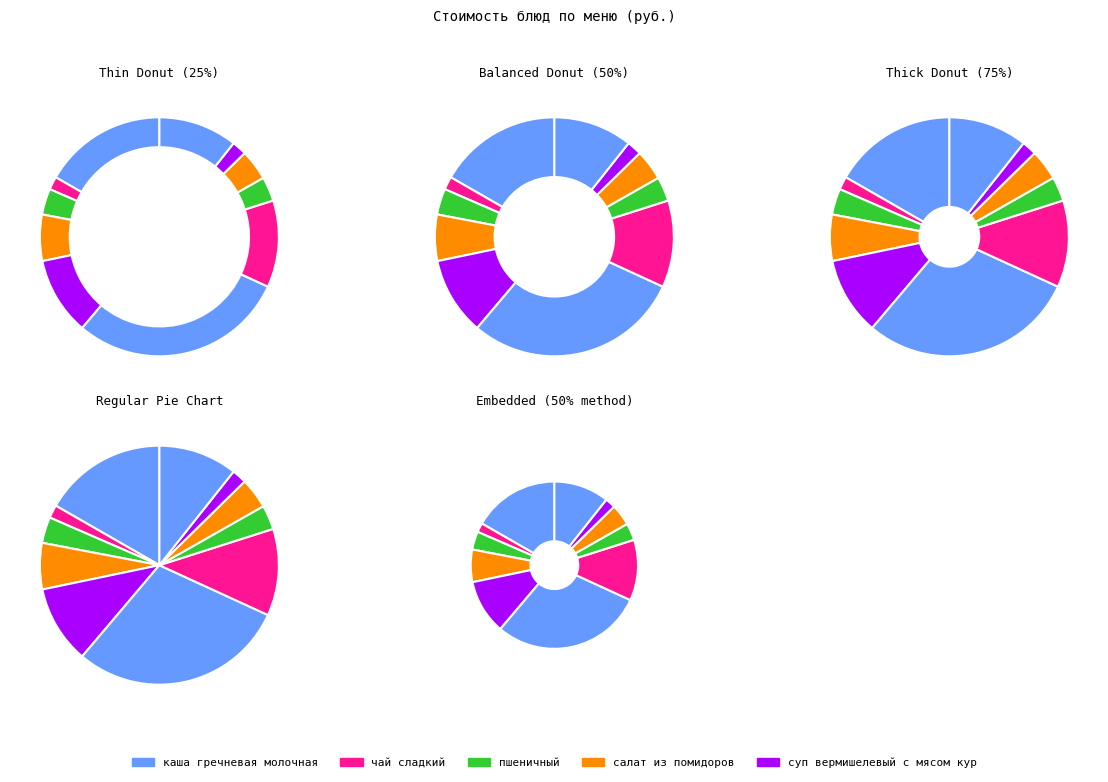

True or false: каша гречневая молочная accounts for 26% of the total.

False